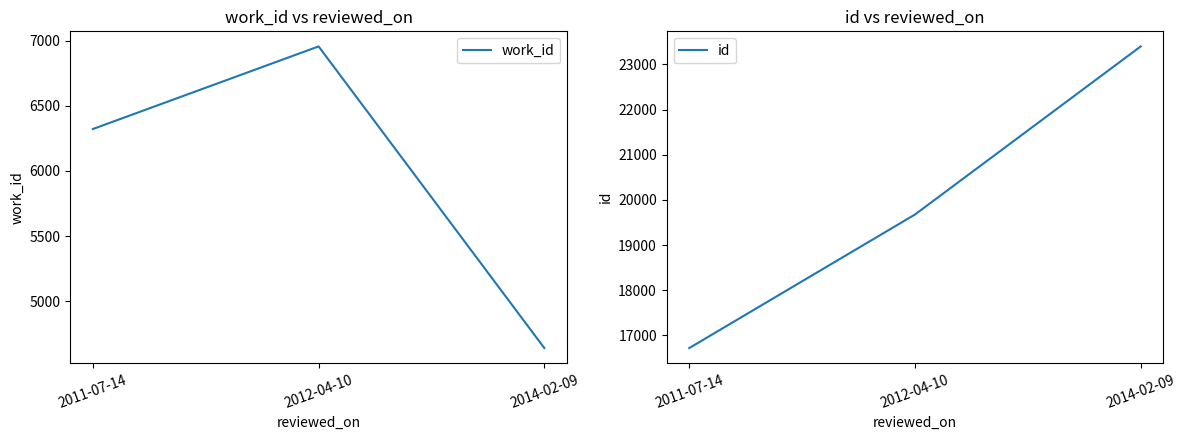

List the series in order of their overall mean, highest first.

id, work_id